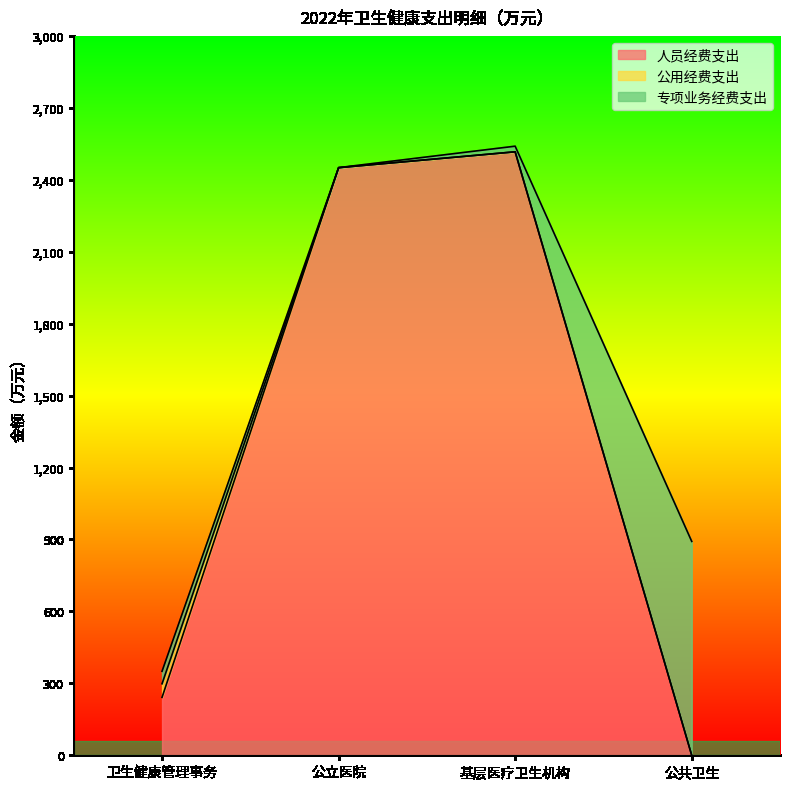

How many lines are shown in the chart?

3